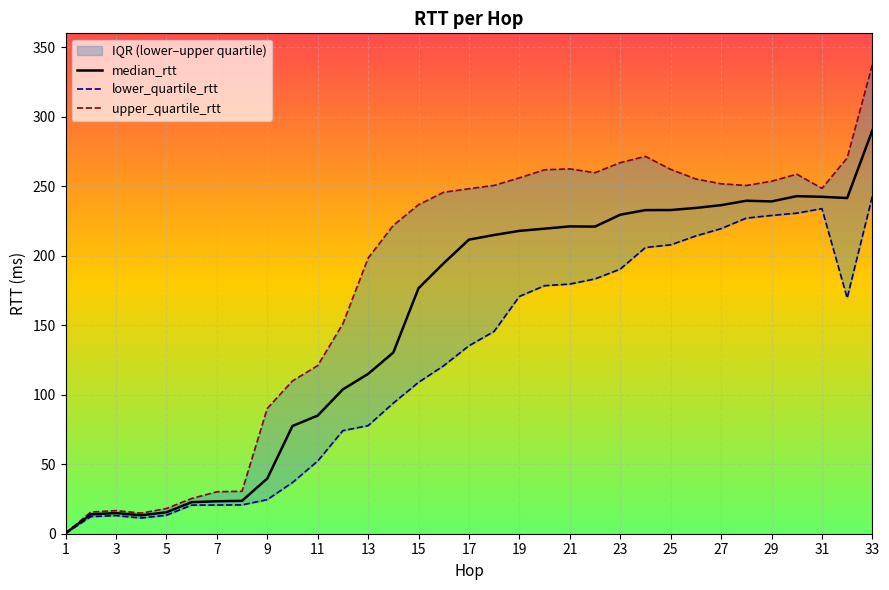

The median_rtt series shows 176.6 at 15. True or false?

True